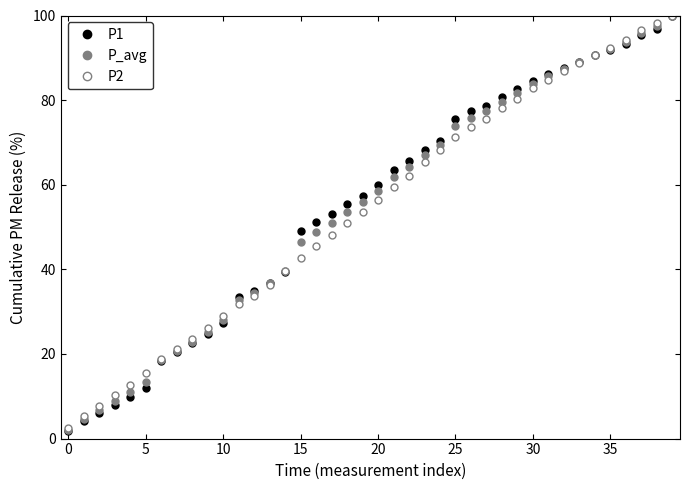

What is the value of the P_avg point at the 4th from the left?

8.9